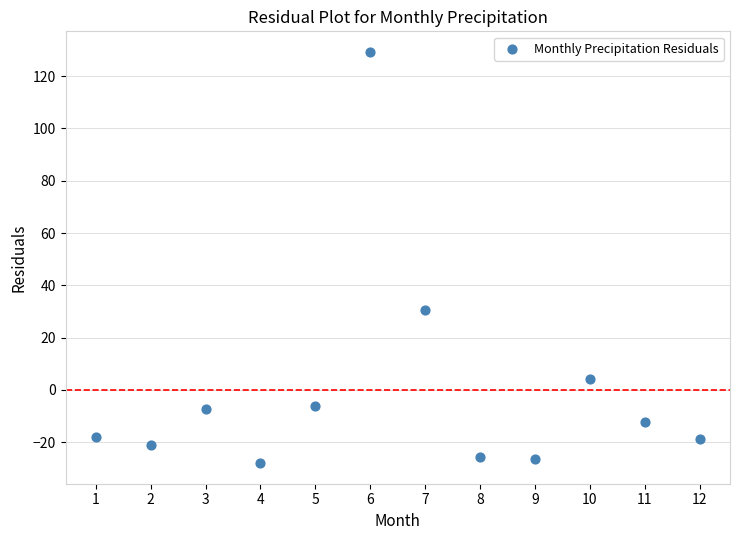

What Y value in the scatter plot is closest to 50?

30.6